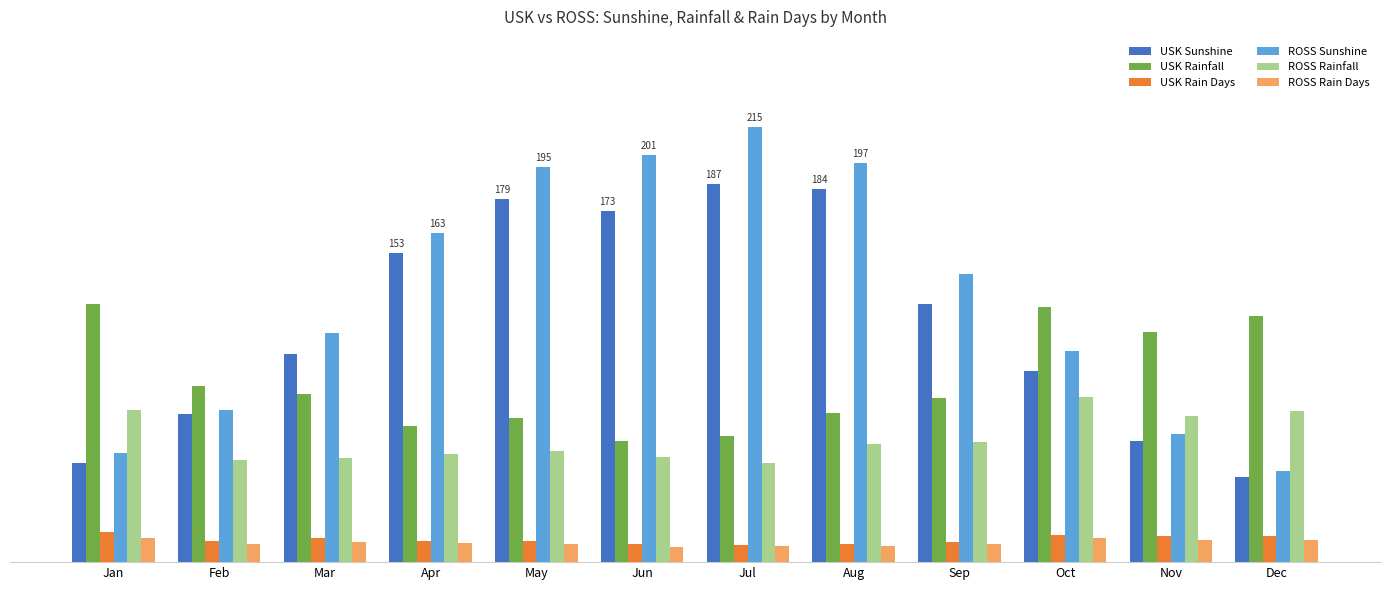

What is the spread (max minus min) of values at Dec?

110.9